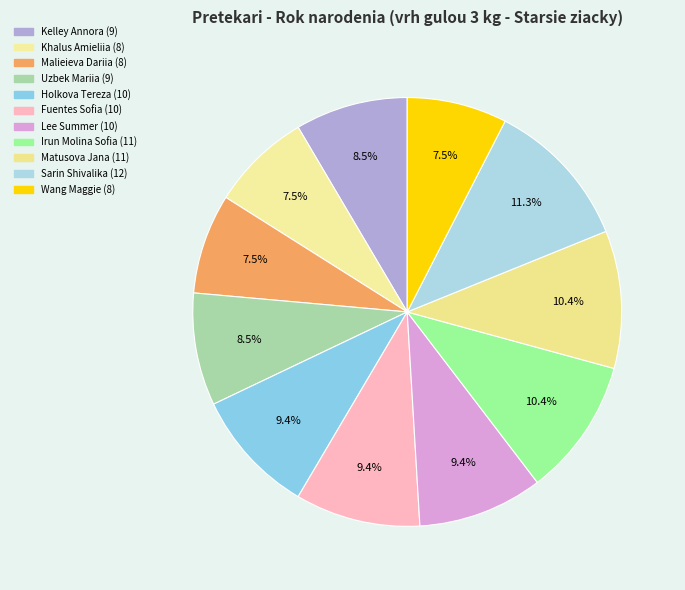

Is there any slice that represents more than half of the pie?

No